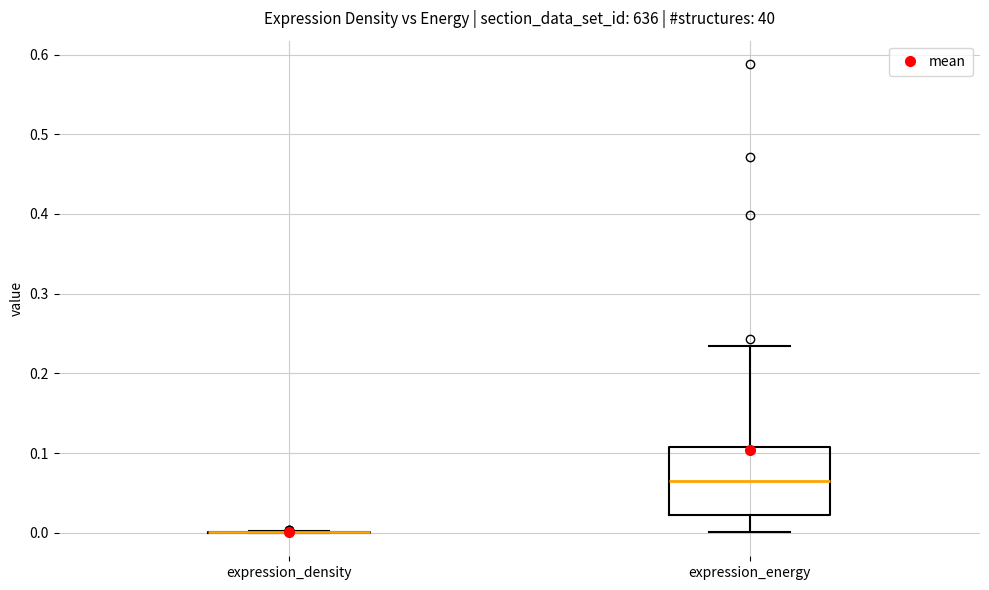

Reading left to right, read every box against the y-axis: the position of its median line, the range the box covers, and the ends of its whiskers. The values are not printed on the chart, so give them approximately, as read against the axis.

expression_density: box collapsed to a line at 0.00, whiskers 0.00 to 0.00
expression_energy: median 0.07, box 0.02 to 0.11, whiskers 0.00 to 0.23